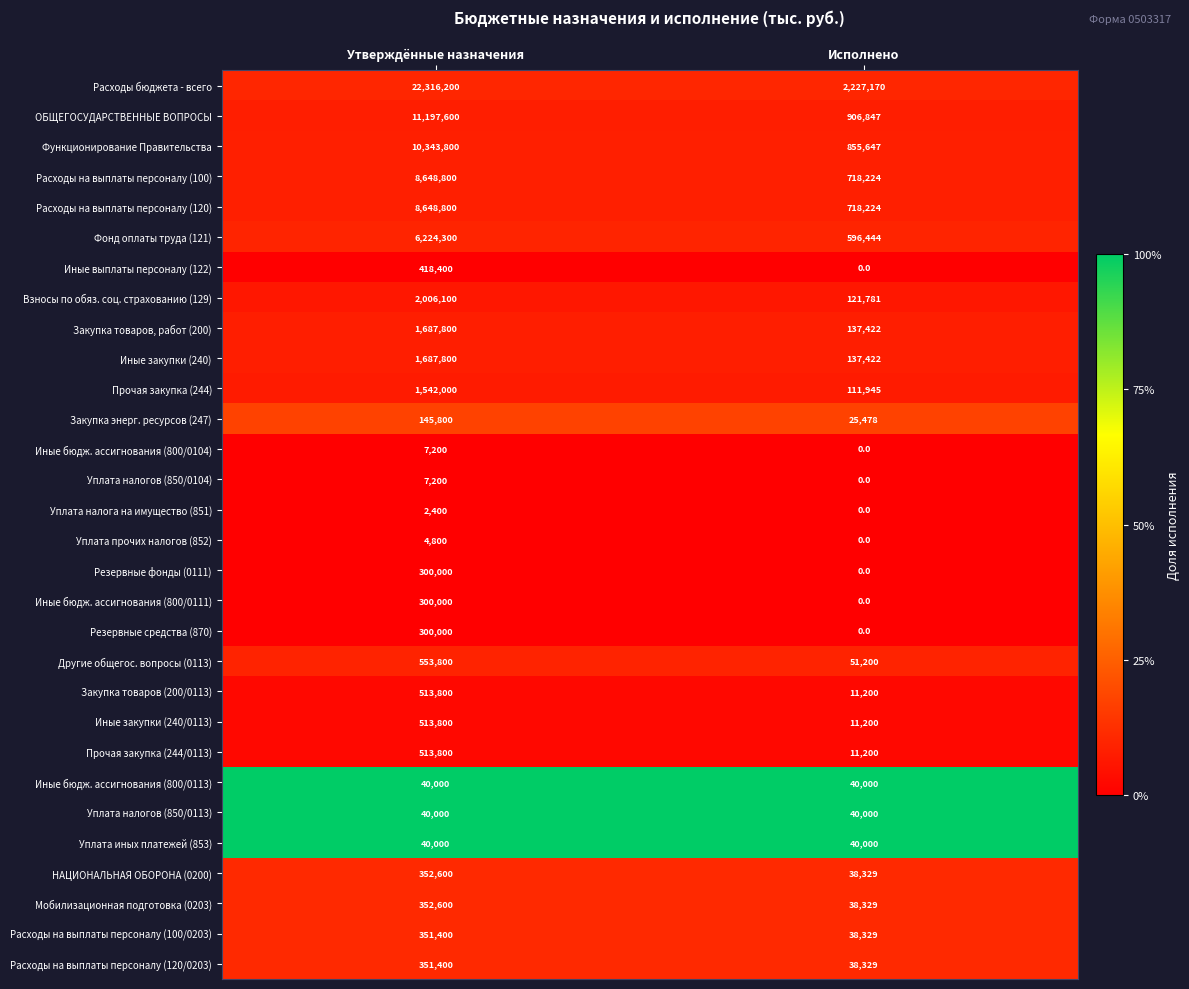

Which series has the largest total across all categories?

Расходы бюджета - всего